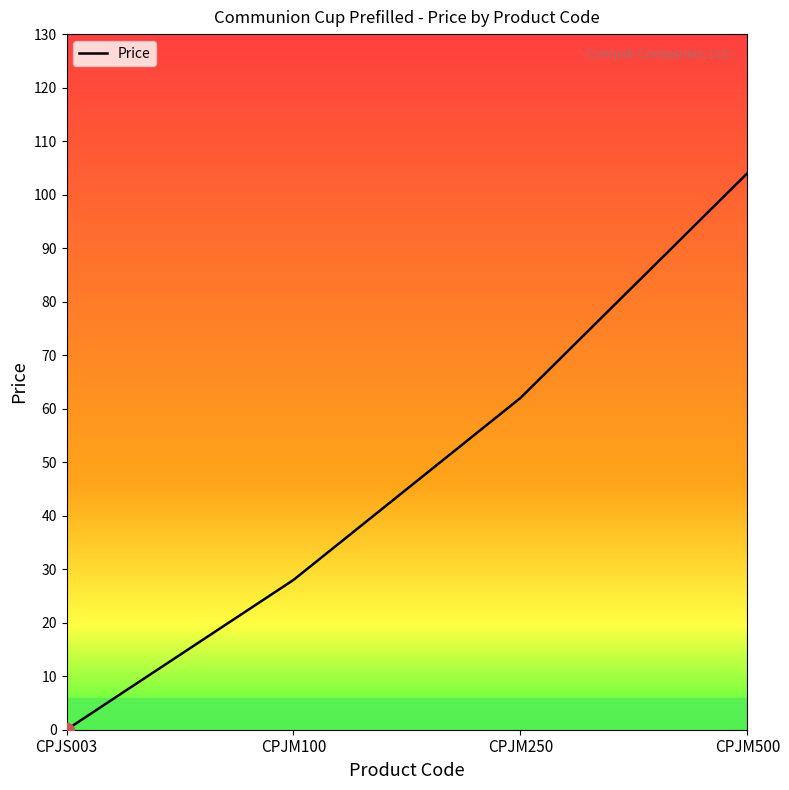

The chart shows a value of 28.0 at CPJM100. True or false?

True